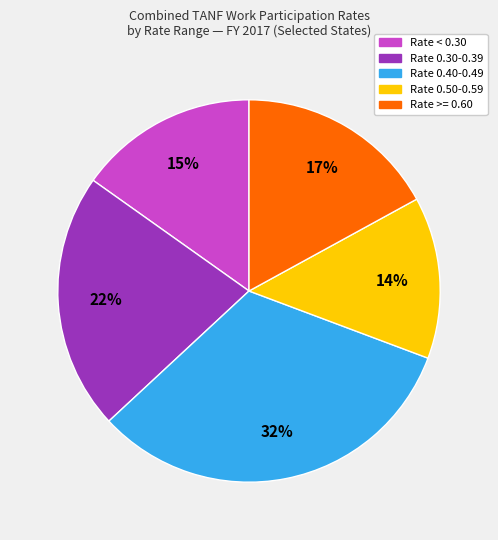

Is there a majority slice in this chart?

No